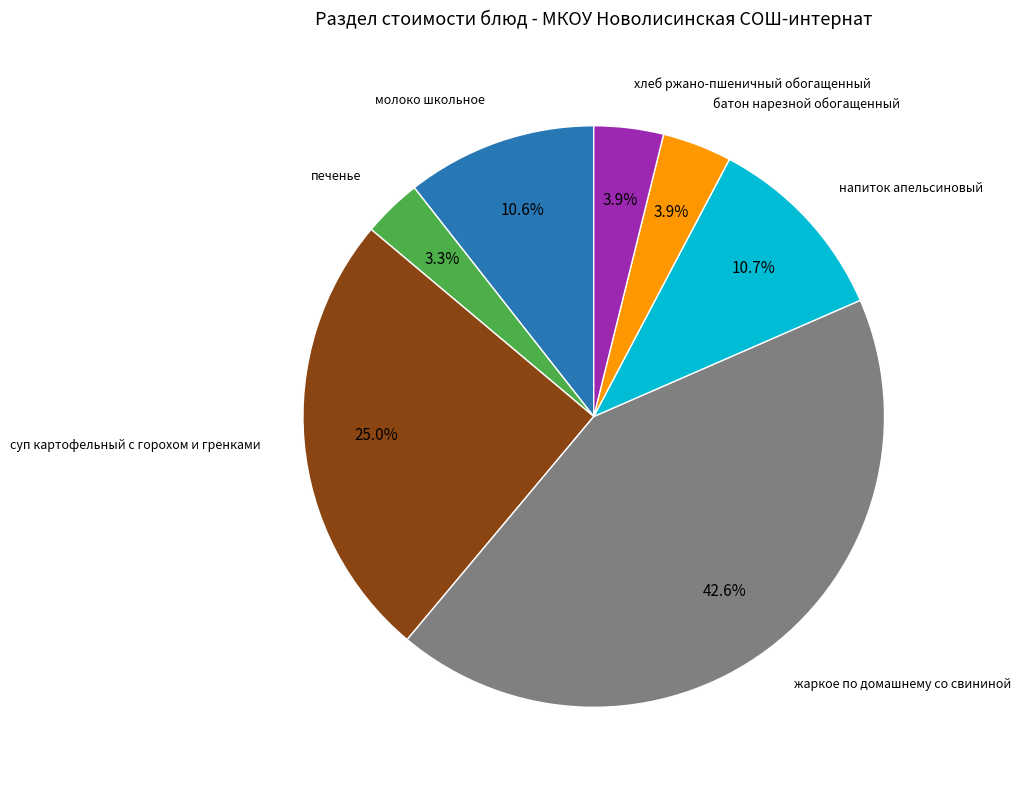

Is there any slice that represents more than half of the pie?

No